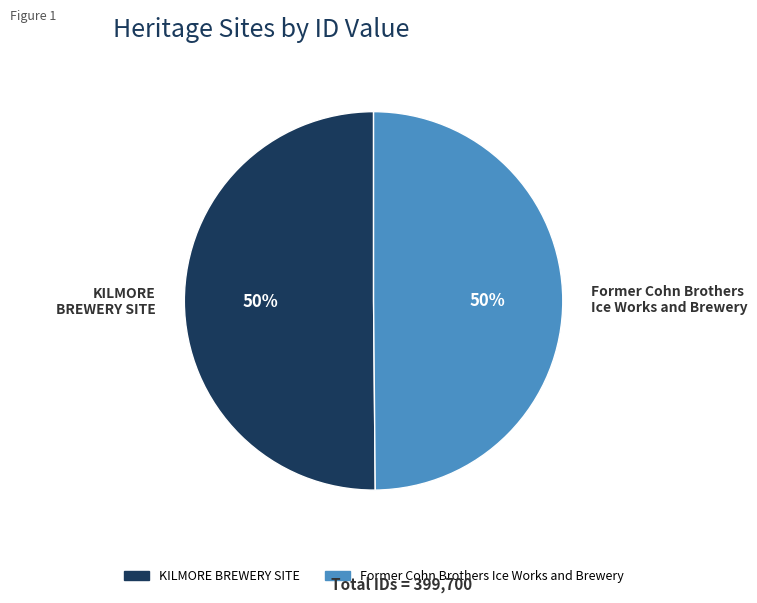

How many segments does this pie chart have?

2